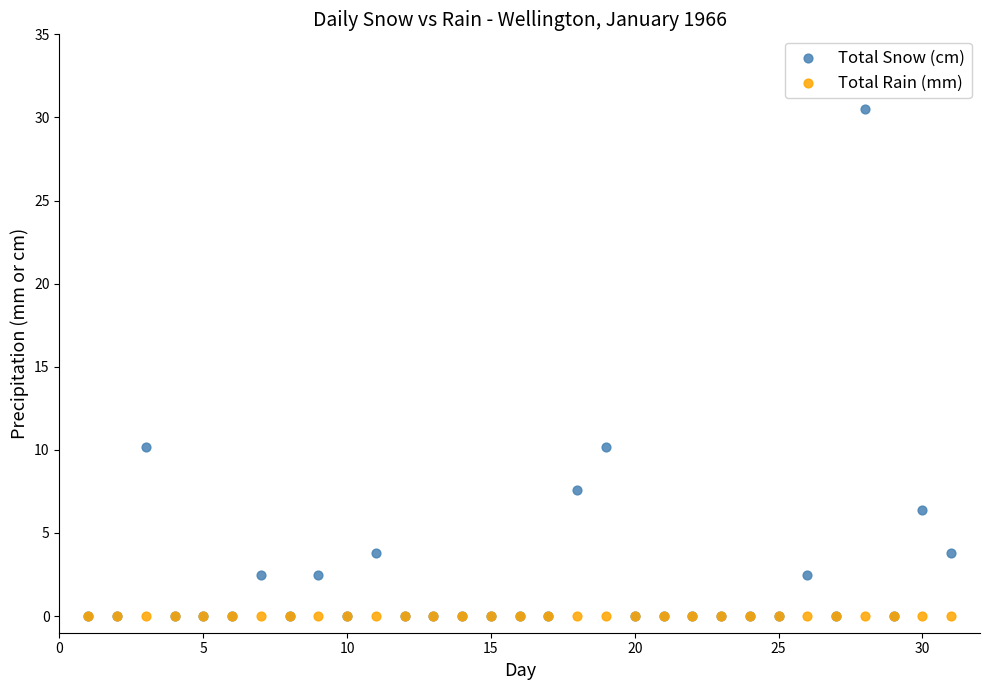

Which series contains the highest Y value?

Total Snow (cm)